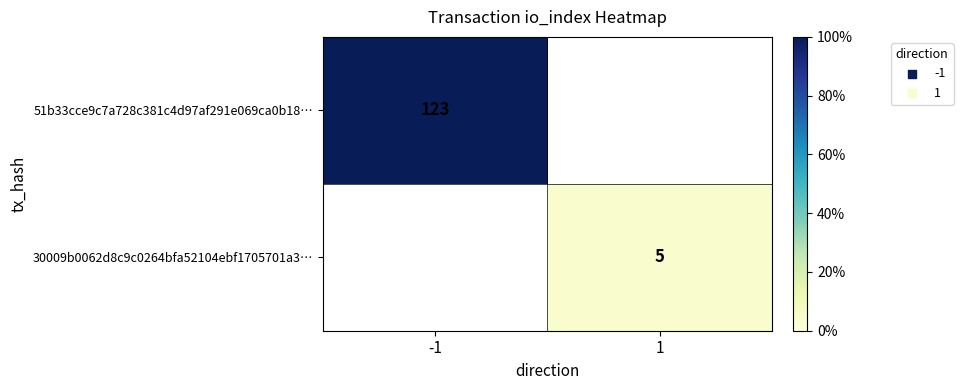

True or false: 51b33cce9c7a728c381c4d97af291e069ca0b18… has a value of 123 at -1.

True